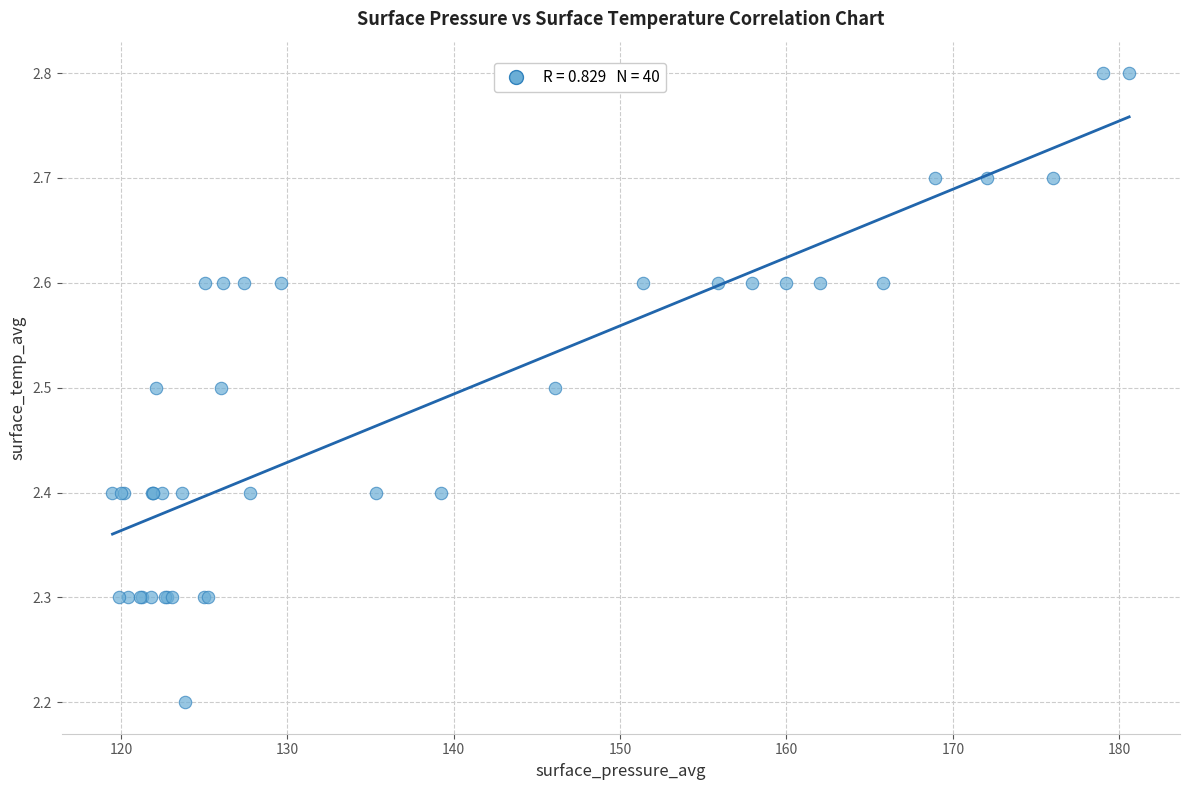

What Y value in the scatter plot is closest to 2?

2.2